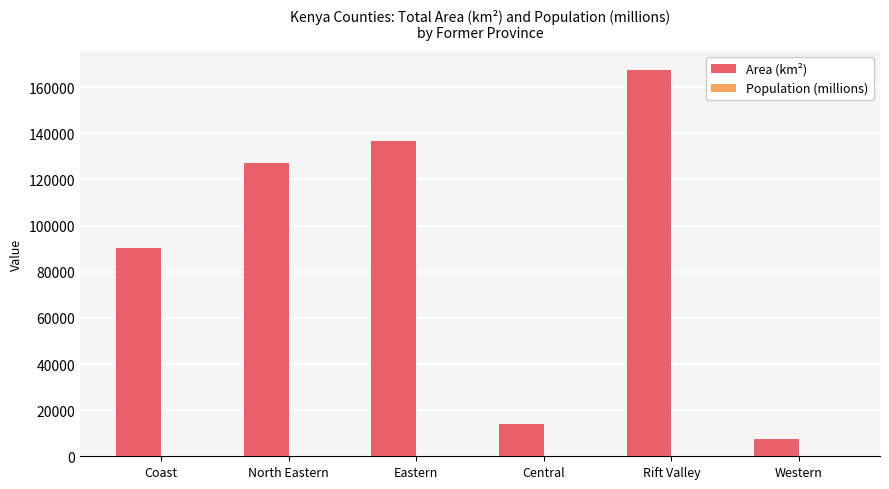

At which category does the chart reach its peak across all series?

Rift Valley